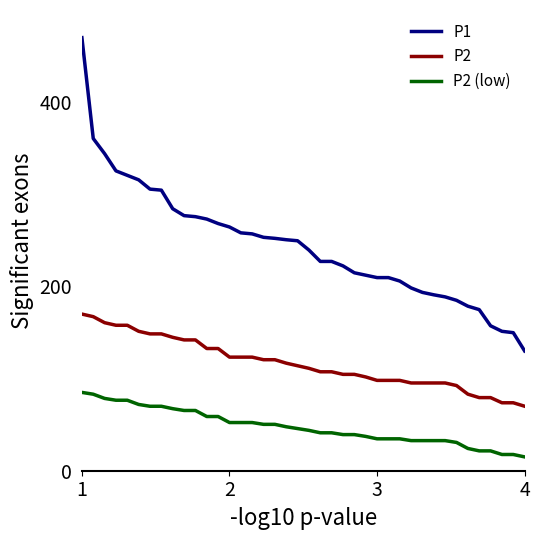

True or false: P2 and P1 cross at least once.

False